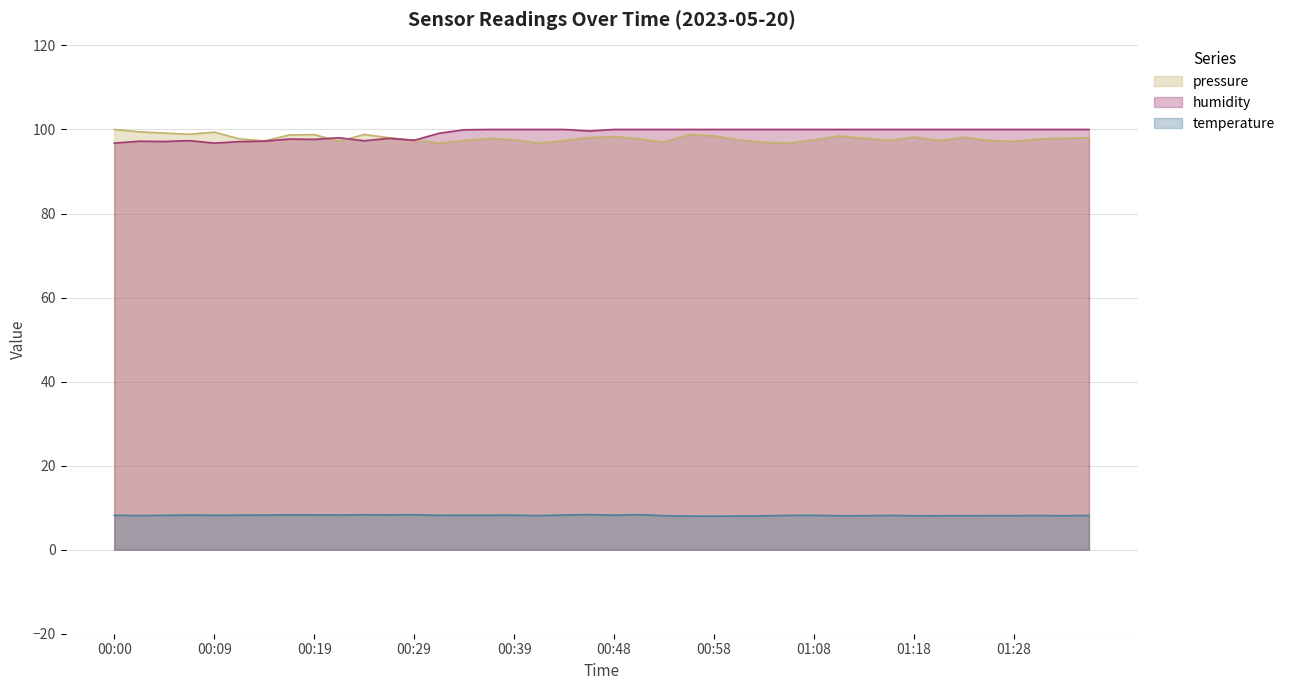

What is the value of the temperature point at the 27th from the left?

8.1